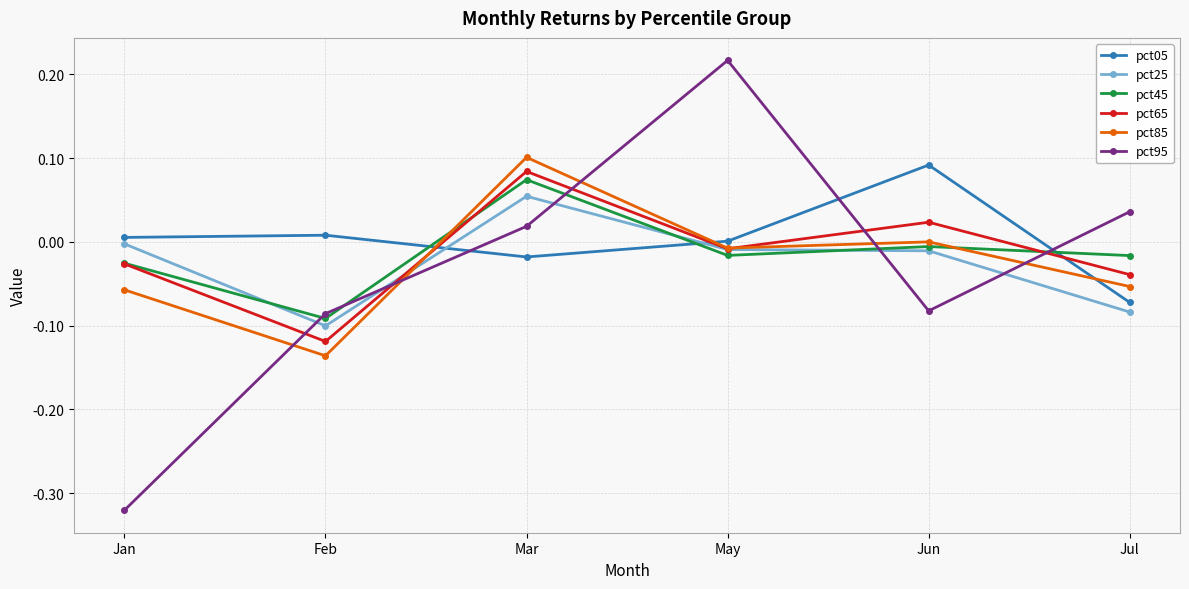

In pct05, how many points are higher than both neighbors (excluding endpoints)?

2